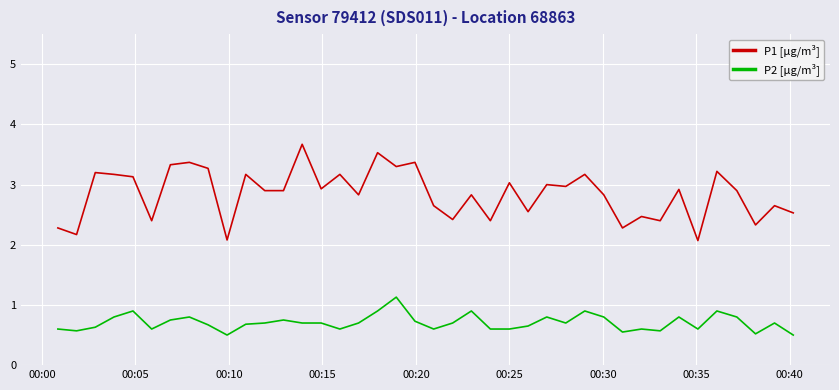

Rank the series by their maximum value, from lowest to highest.

P2 [µg/m³], P1 [µg/m³]